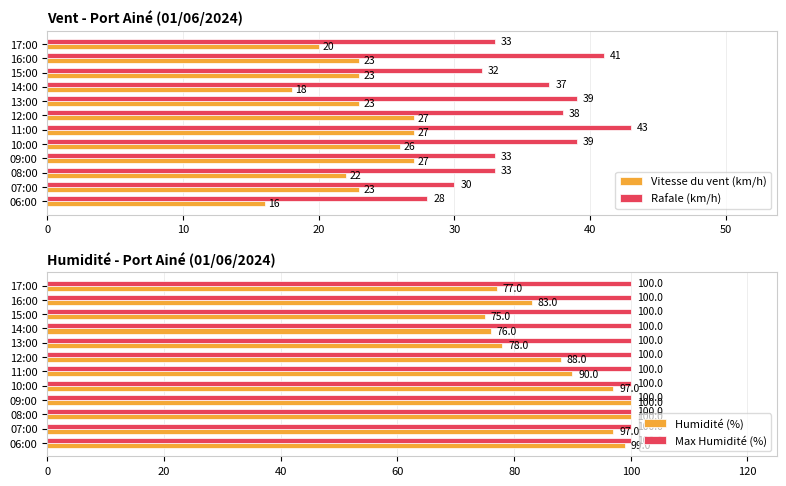

What is the minimum value for Rafale (km/h)?

28